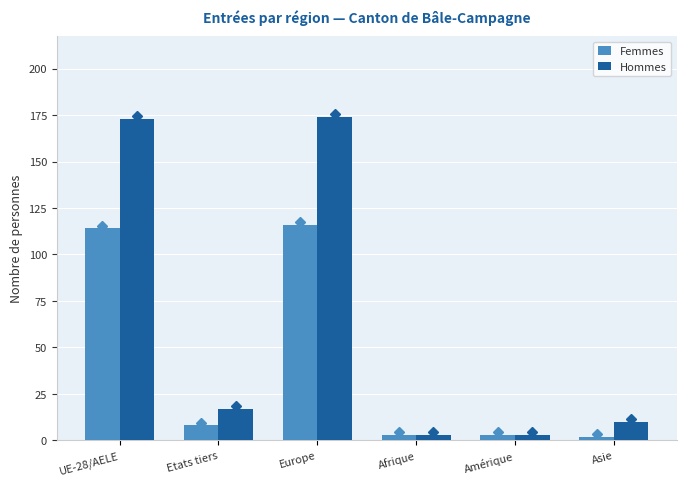

What are all the series names shown in the legend?

Femmes, Hommes